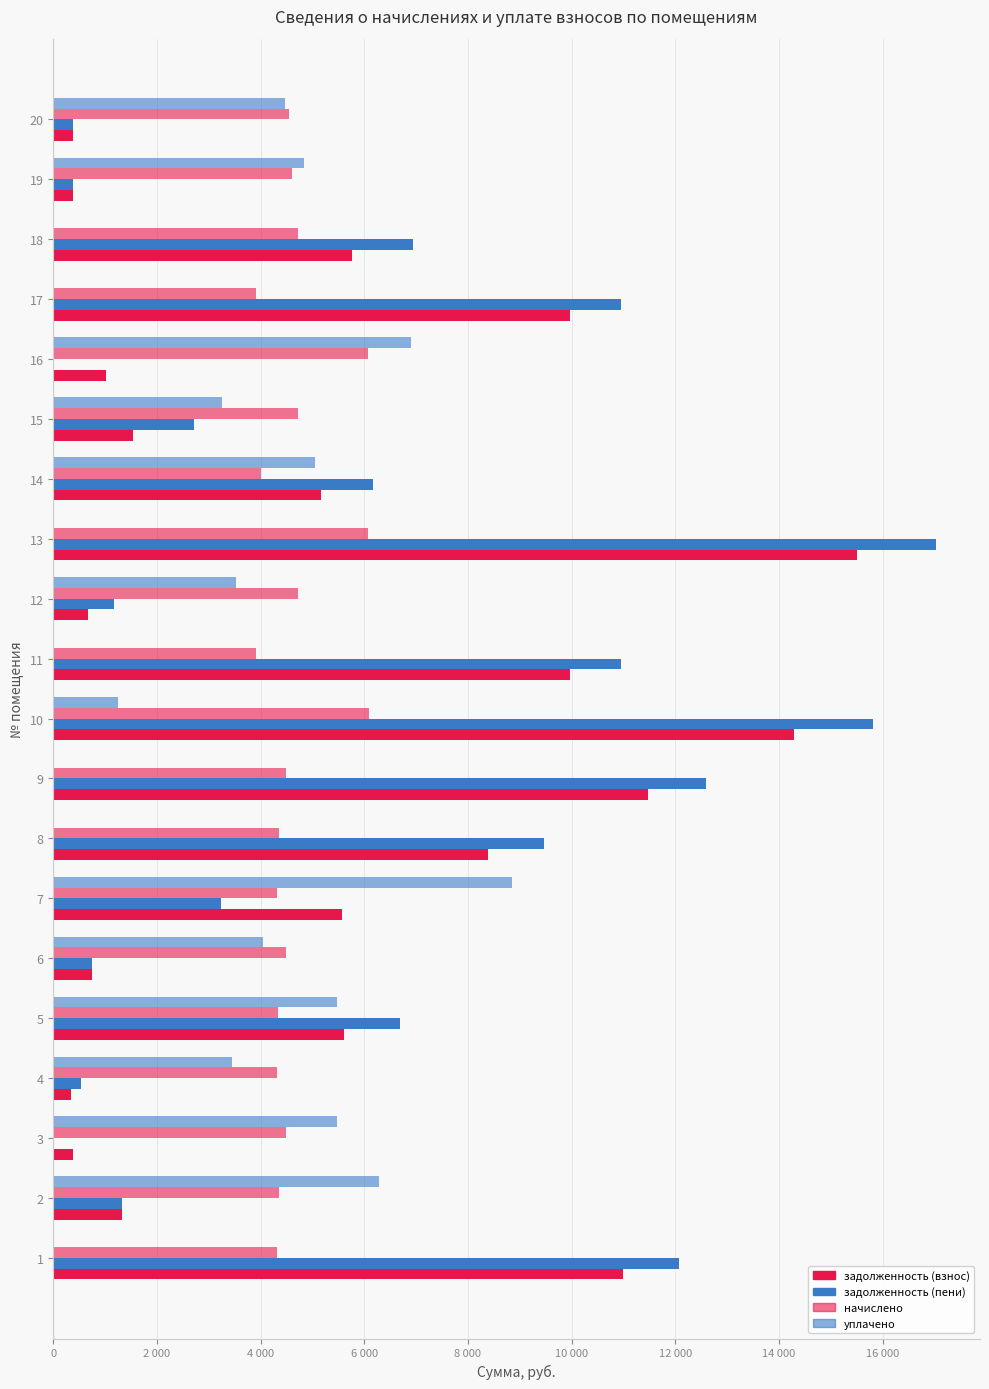

What is the label of the 7th bar from the right?

13